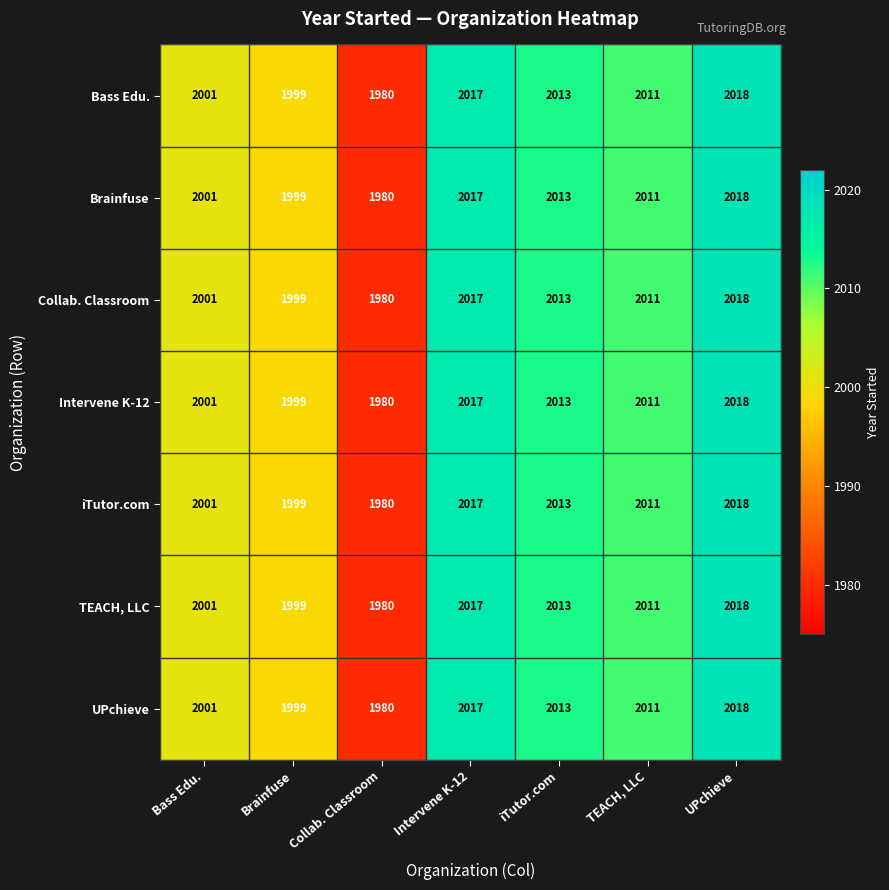

At which category does the chart reach its minimum across all series?

Collab. Classroom